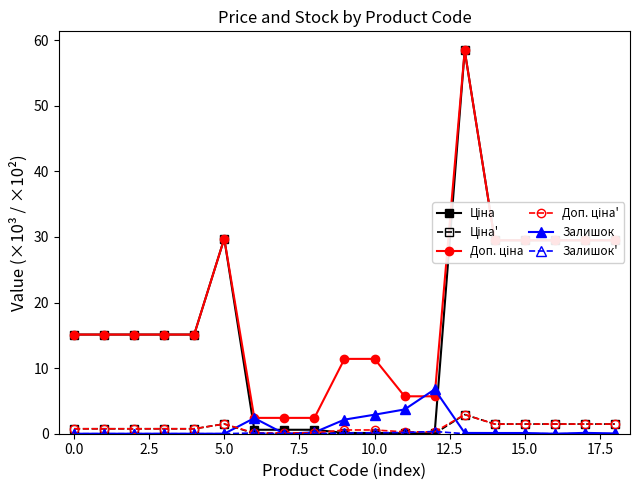

What is the greatest value displayed?

58.4